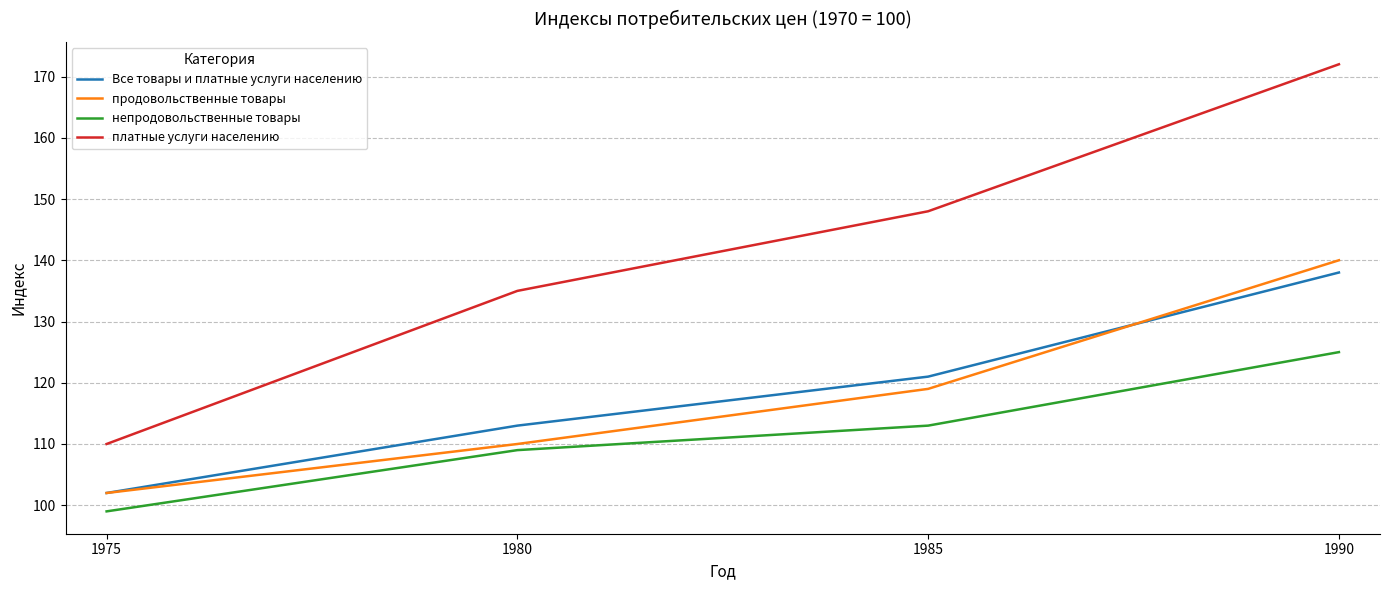

List the series in order of their peak value, lowest first.

непродовольственные товары, Все товары и платные услуги населению, продовольственные товары, платные услуги населению